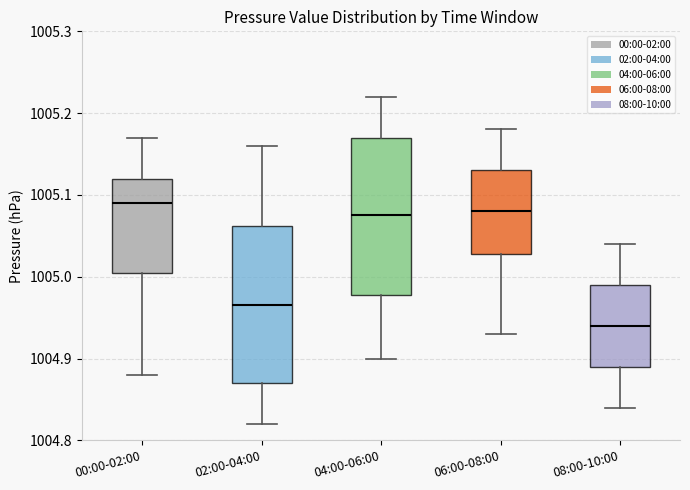

Reading left to right, transcribe this box plot: for each box, give where its median line is, the range the box spans, and where its two whiskers end, as read against the y-axis. The values are not printed on the chart, so give them approximately, as read against the axis.

00:00-02:00: median 1005.09, box 1005.01 to 1005.12, whiskers 1004.88 to 1005.17
02:00-04:00: median 1004.97, box 1004.87 to 1005.06, whiskers 1004.82 to 1005.16
04:00-06:00: median 1005.08, box 1004.98 to 1005.17, whiskers 1004.90 to 1005.22
06:00-08:00: median 1005.08, box 1005.03 to 1005.13, whiskers 1004.93 to 1005.18
08:00-10:00: median 1004.94, box 1004.89 to 1004.99, whiskers 1004.84 to 1005.04